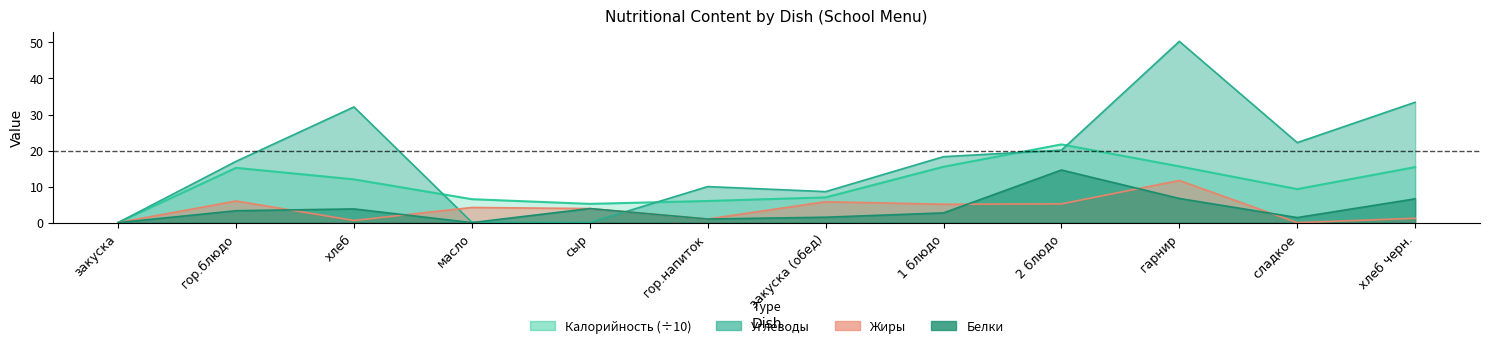

What is the label of the 11th point from the right?

гор.блюдо